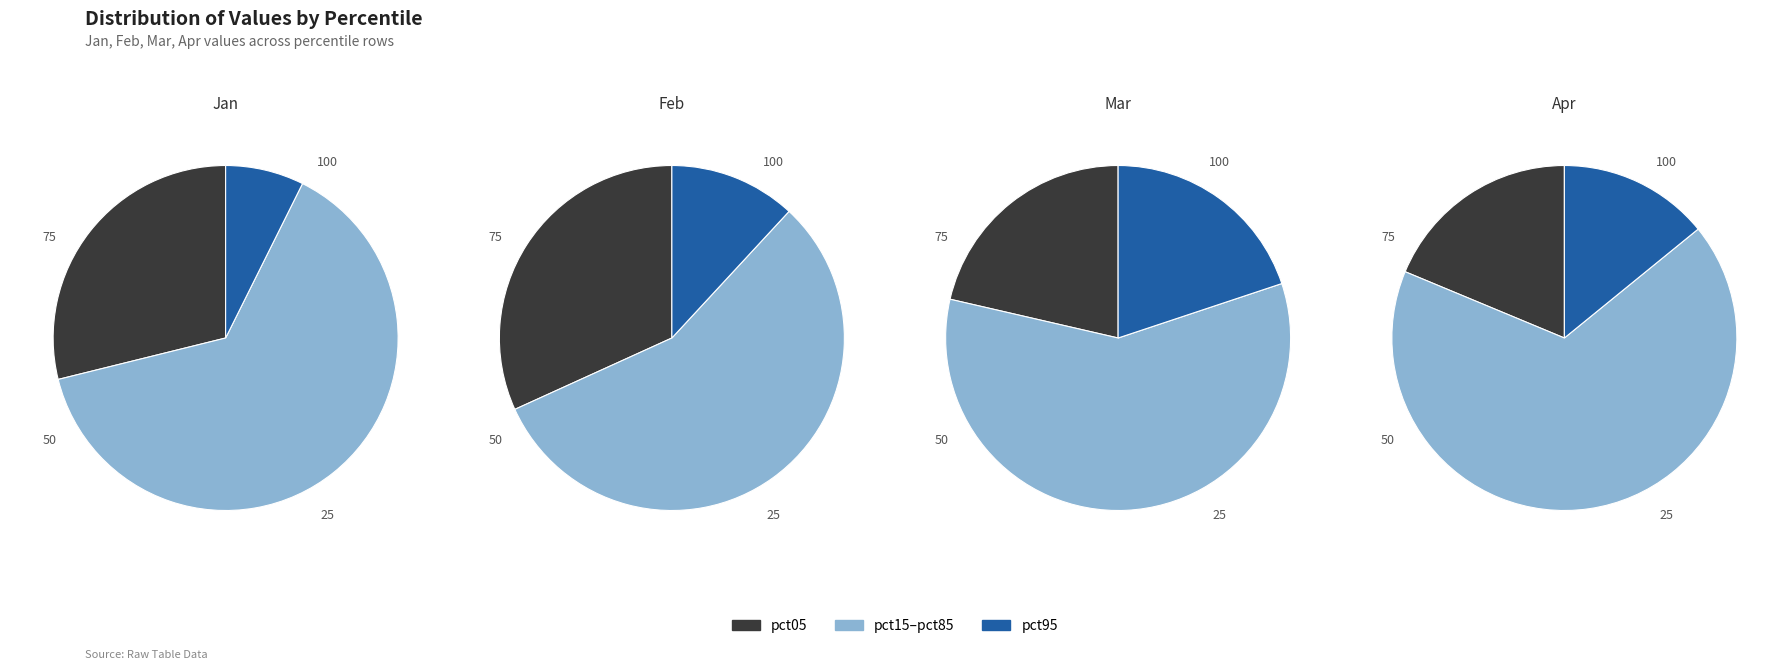

Rank the series by their maximum value, from lowest to highest.

Apr, Mar, Jan, Feb